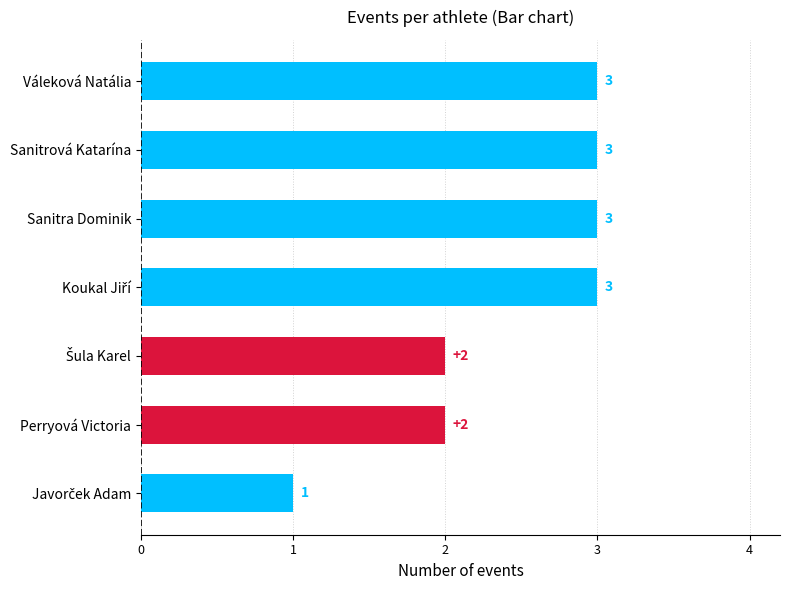

What is the ratio of the value at Sanitra Dominik to the value at Perryová Victoria?

1.5